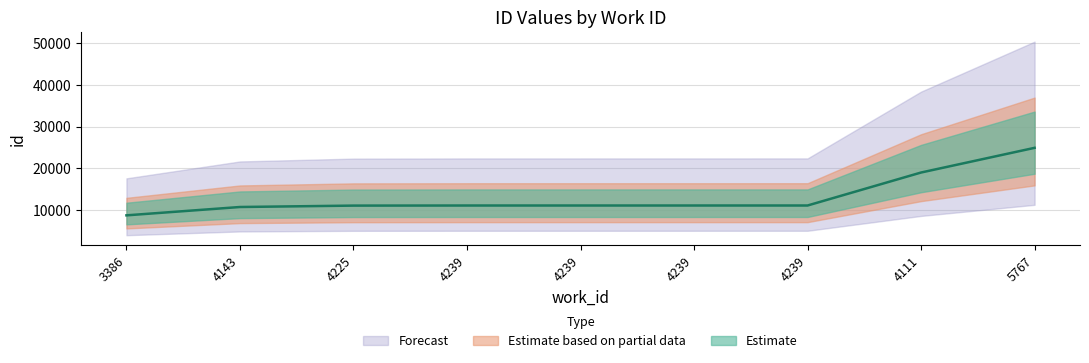

Does the chart have visible grid lines?

Yes